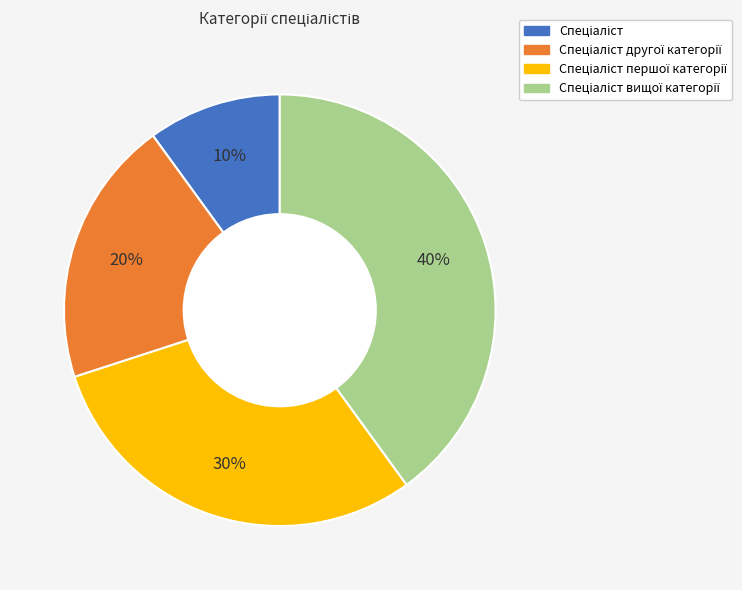

Is there any slice that represents more than half of the pie?

No